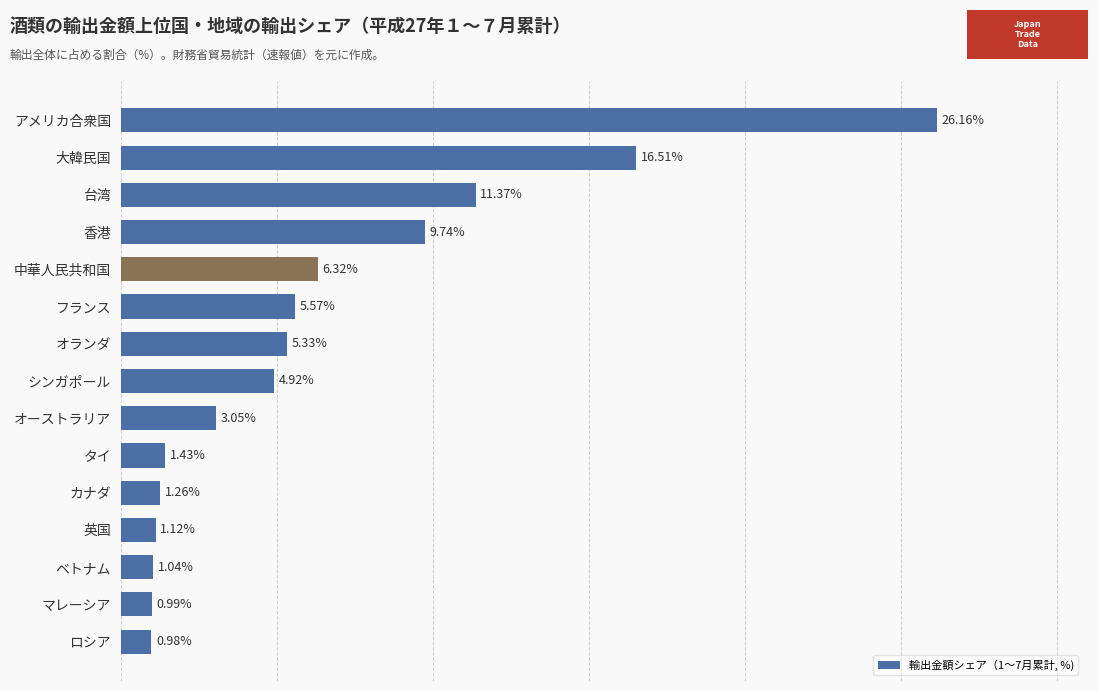

Are the bars grouped side by side (vs. stacked)?

No